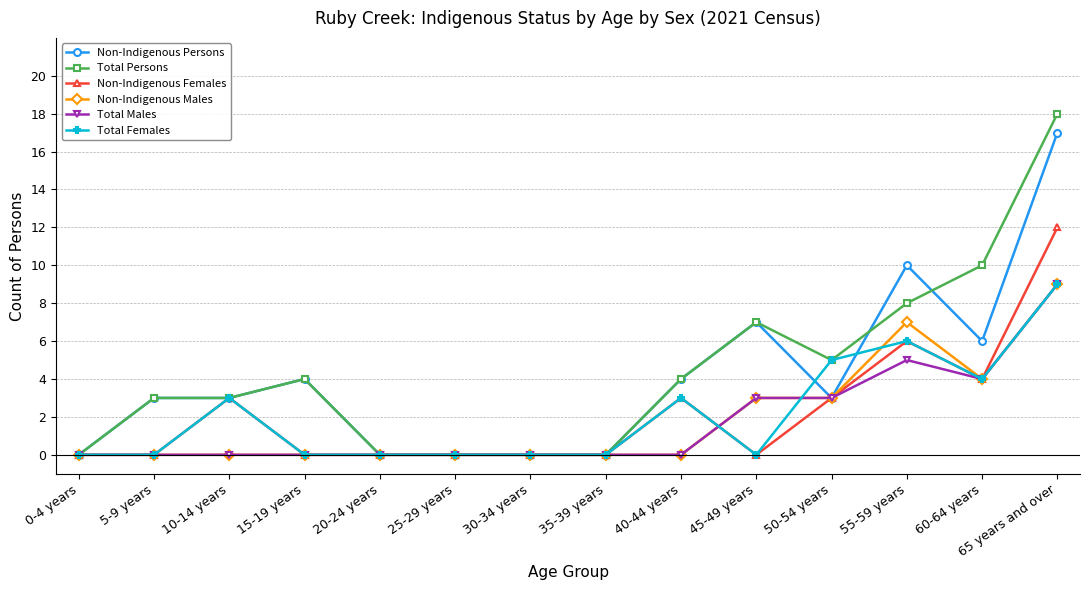

What is the label of the 6th point from the left?

25-29 years